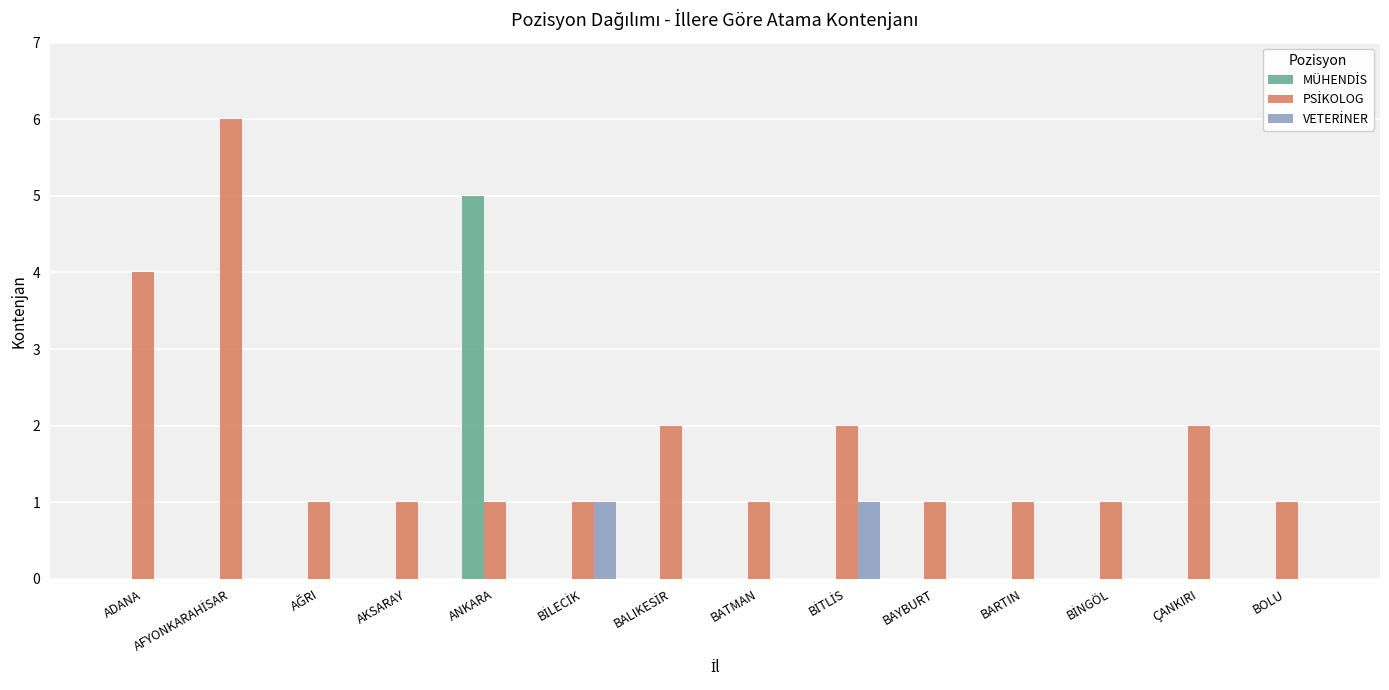

What is the total value across all series at ANKARA?

6